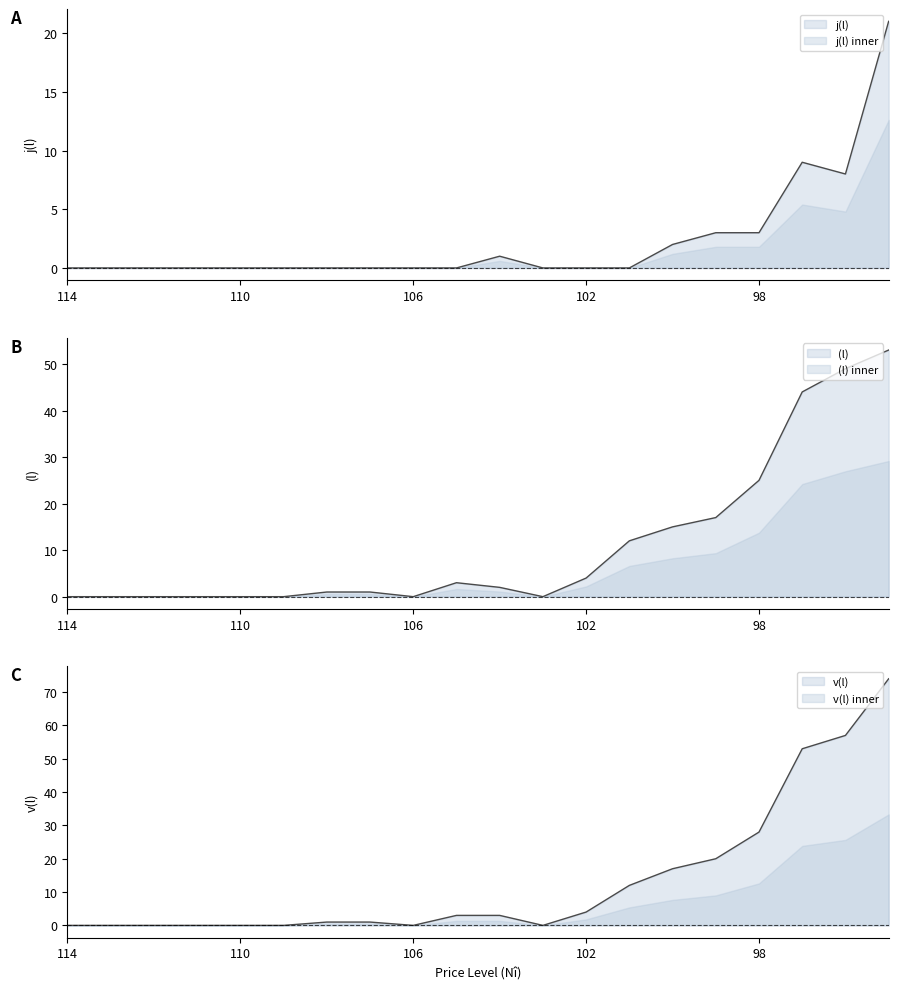

Rank the categories by (l) value from highest to lowest.

95, 96, 97, 98, 99, 100, 101, 102, 105, 104, 108, 107, 114, 113, 112, 111, 110, 109, 106, 103